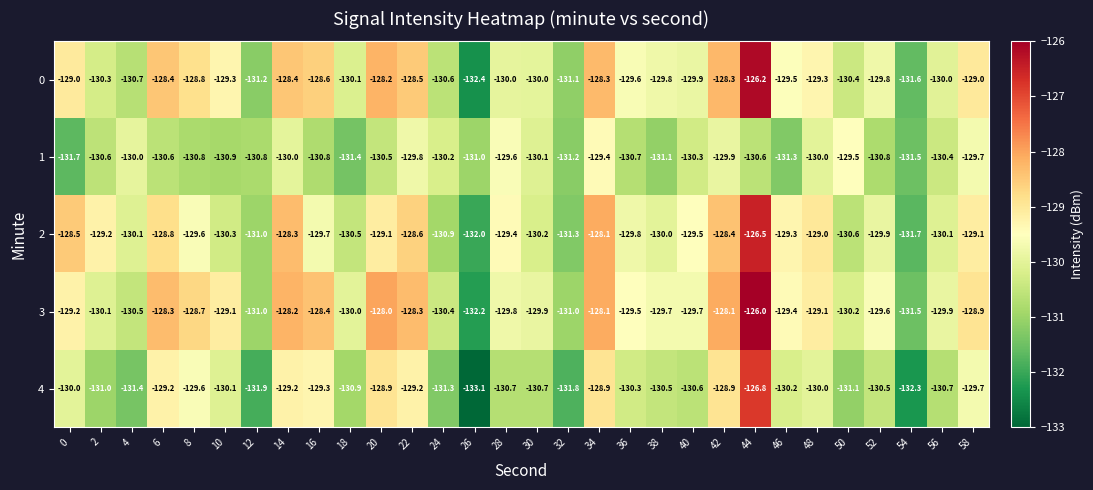

What is the total value across all series at 8?

-647.5